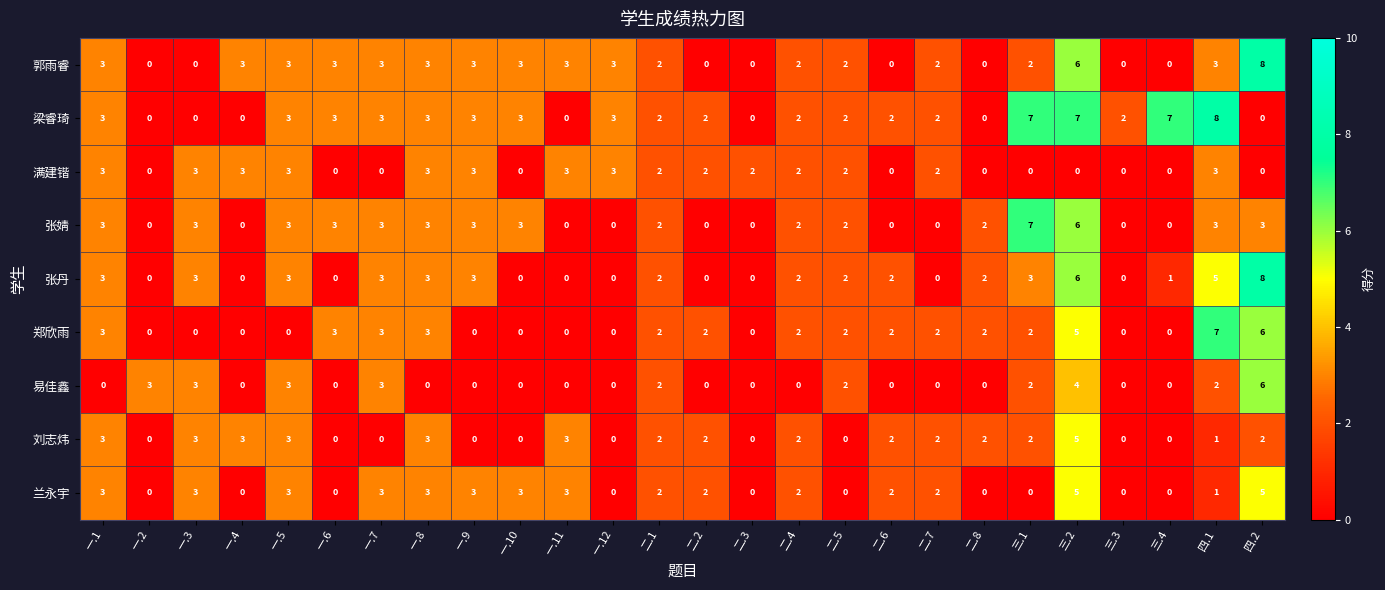

What is the difference between the 张婧 values at 一.11 and 一.5?

3